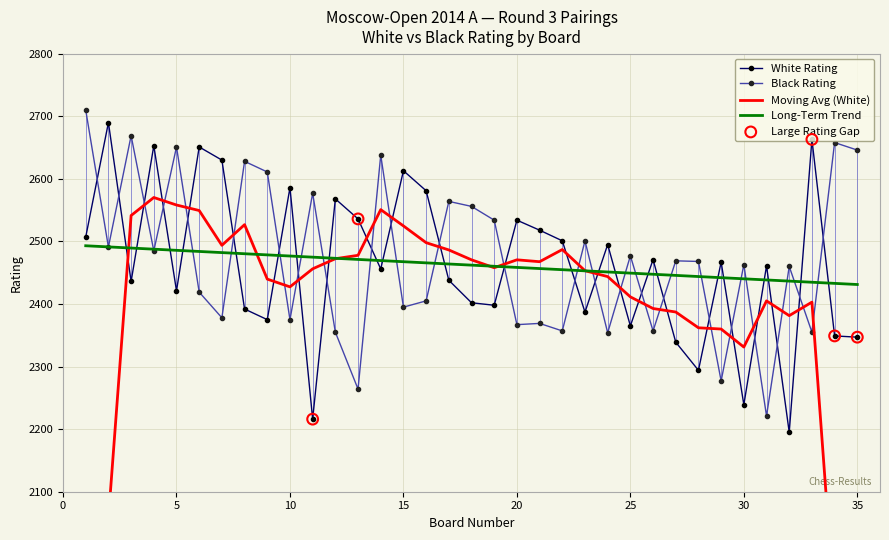

Which series contains the highest Y value?

Black Rating